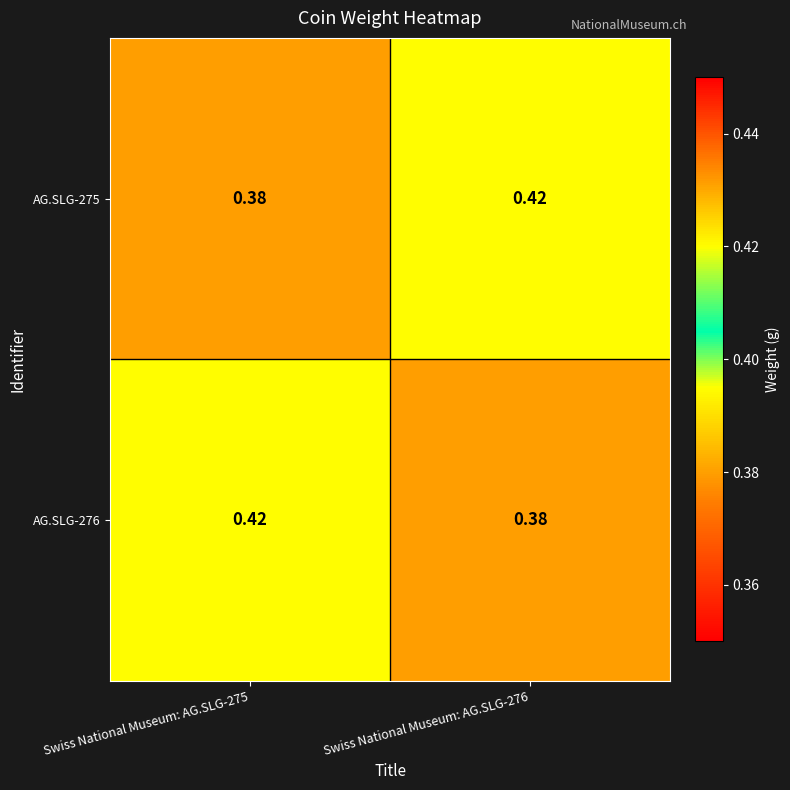

How many data points does each series have?

2